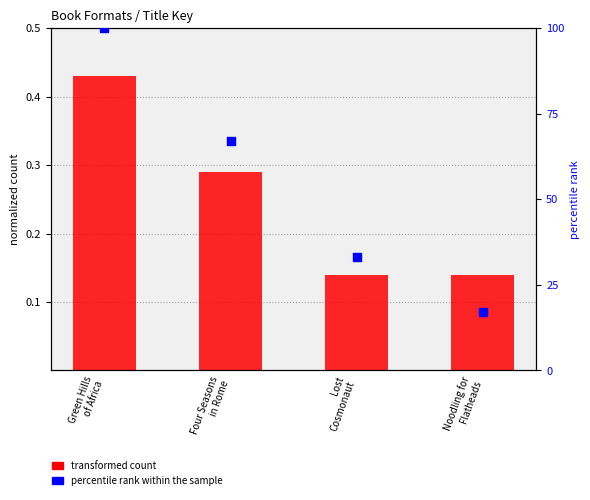

Which series has the widest spread of Y values?

percentile rank within the sample